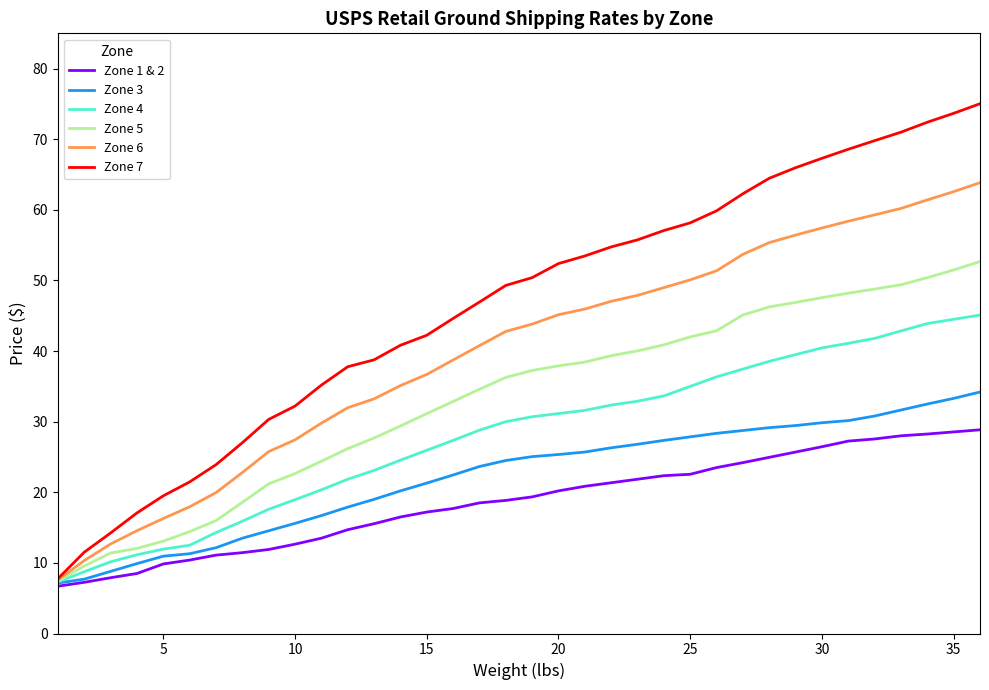

At how many categories does at least one series exceed 21?

31